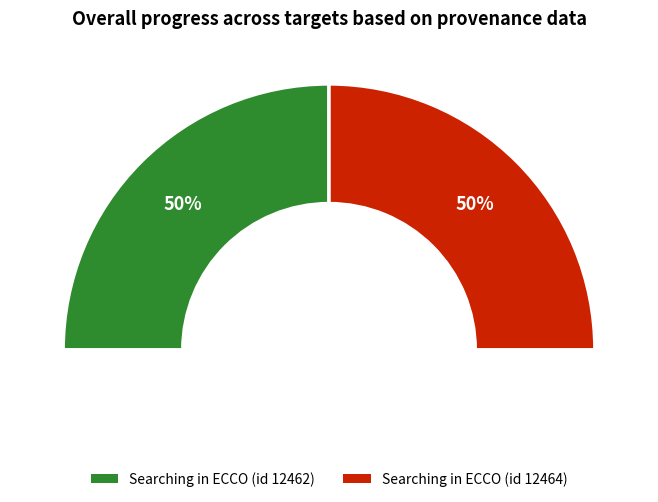

How many segments does this pie chart have?

2